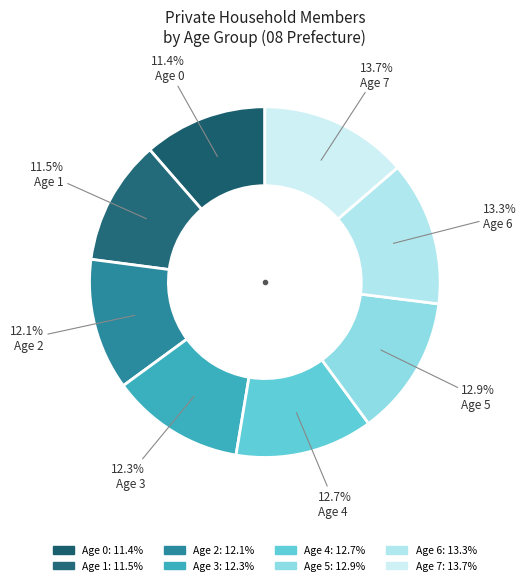

How many segments does this pie chart have?

8